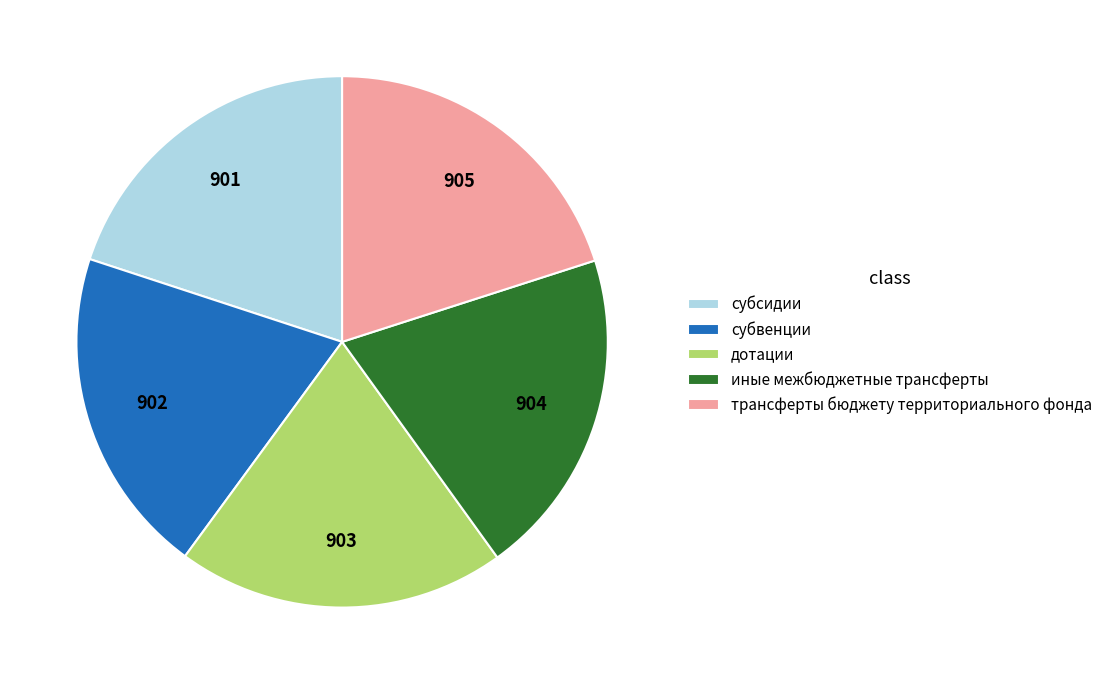

Is there a majority slice in this chart?

No